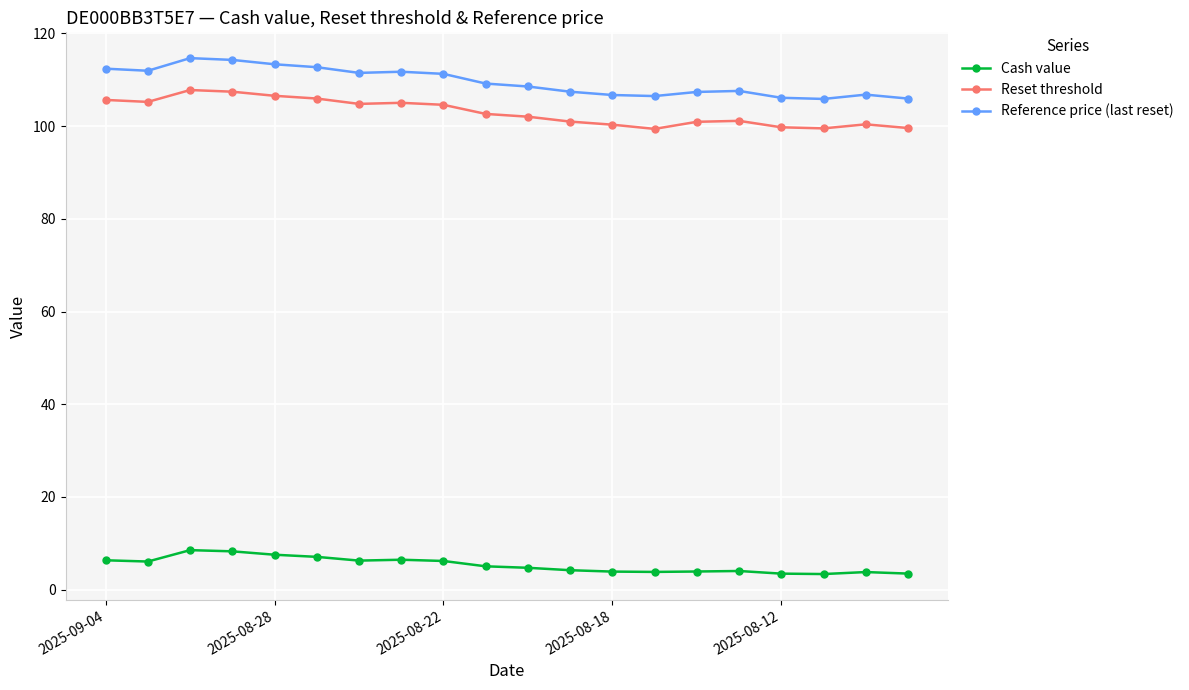

How many distinct data groups are displayed?

3